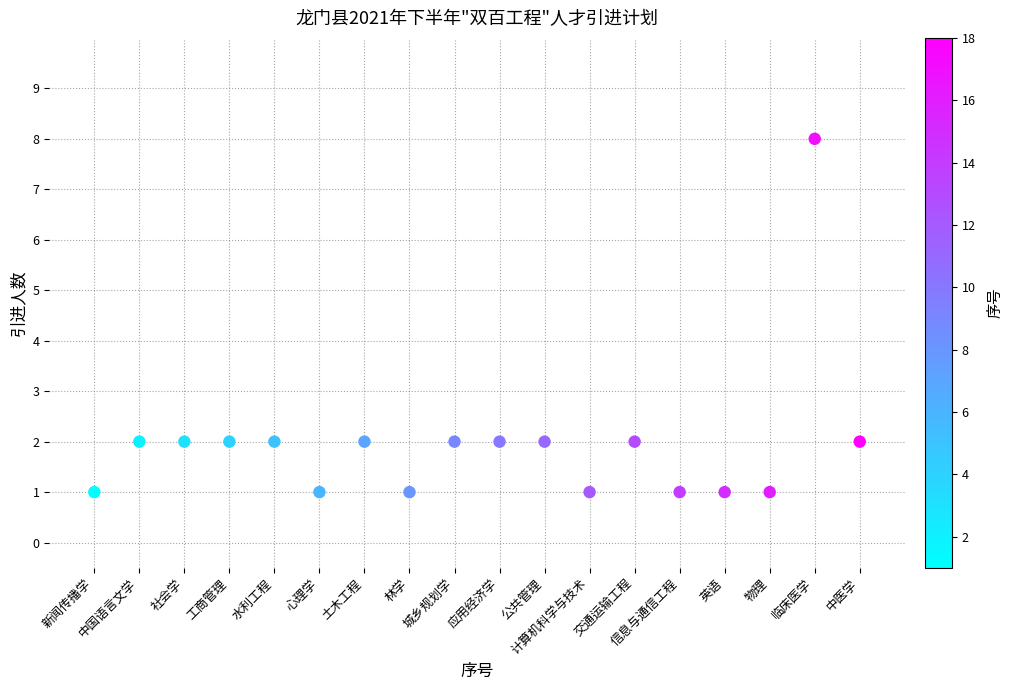

What is the range of X values (max minus min)?

17